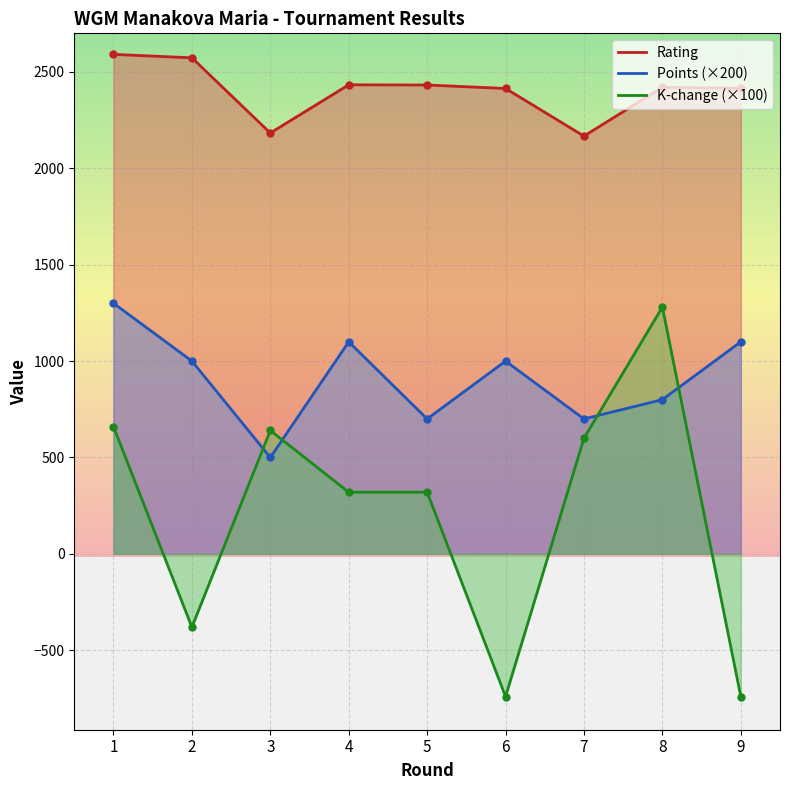

The value of Points at 4 is 521. True or false?

False